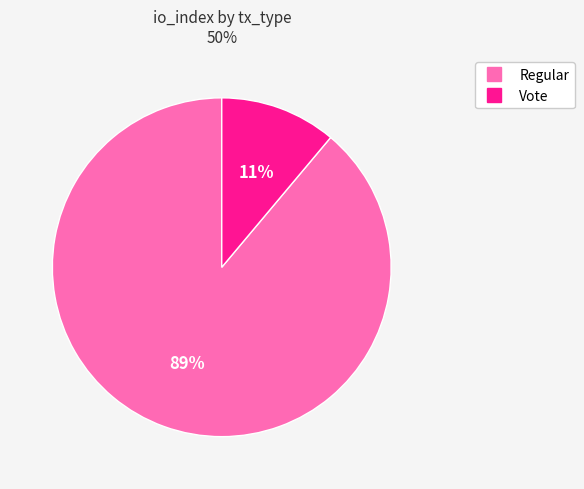

Which slice is the largest?

Regular